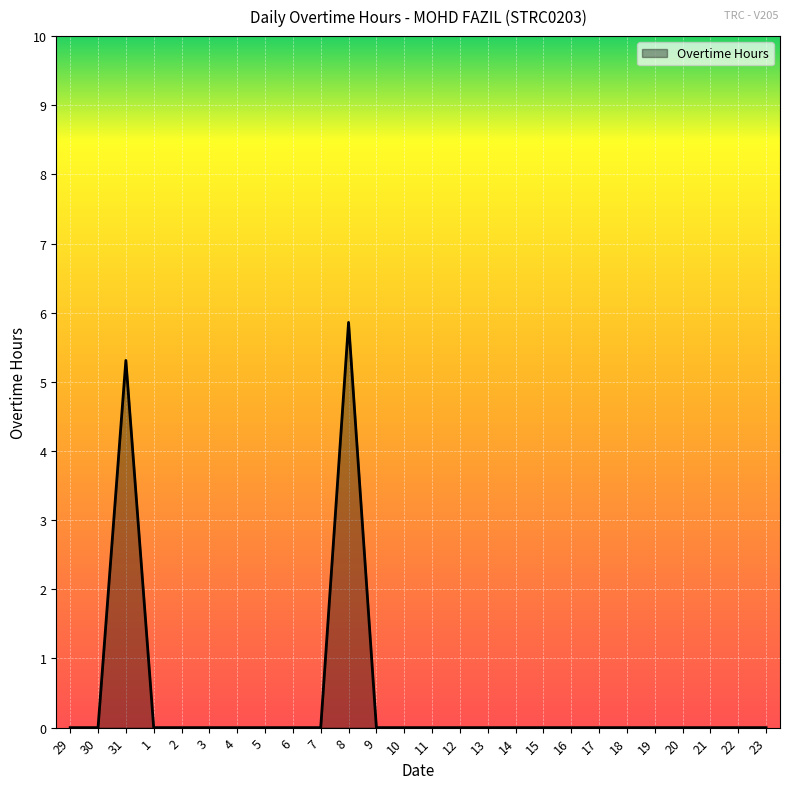

The chart shows a value of 0.0 at 3. True or false?

True